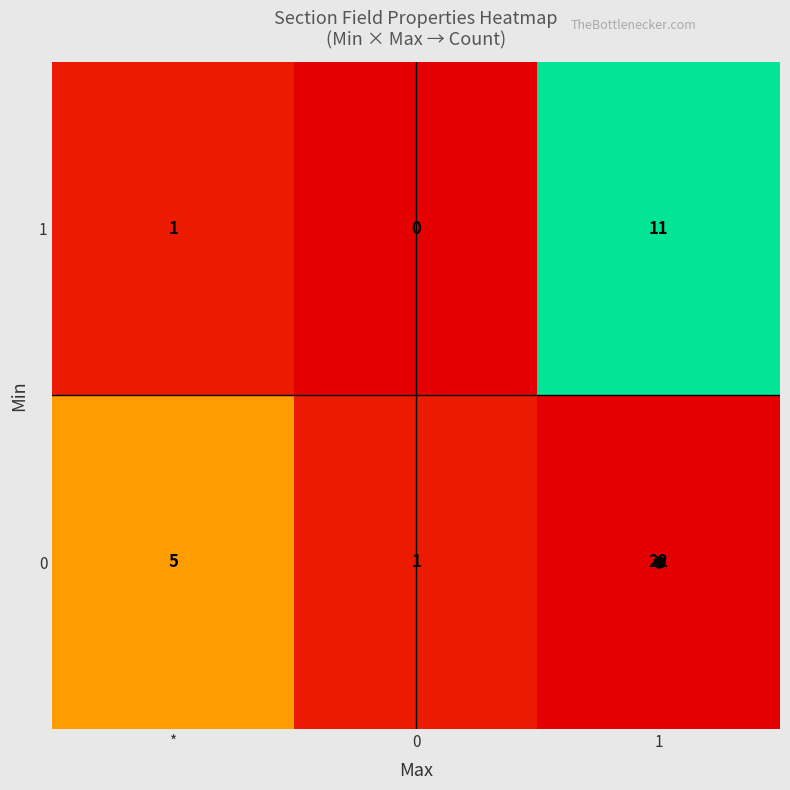

Is it true that 1 equals 1 at *?

True